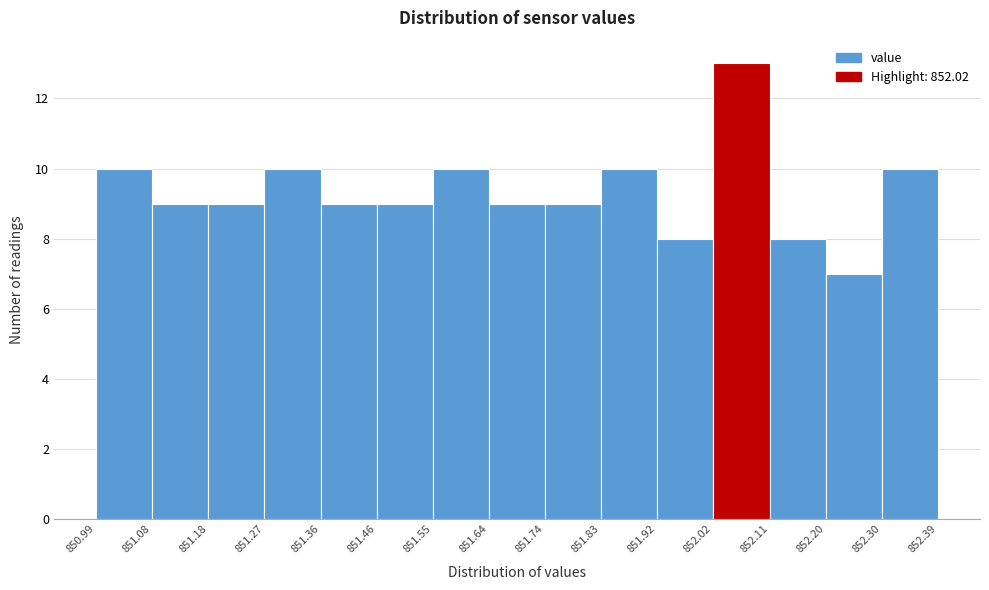

Which range on the x-axis has the tallest bar?

852.02 to 852.11